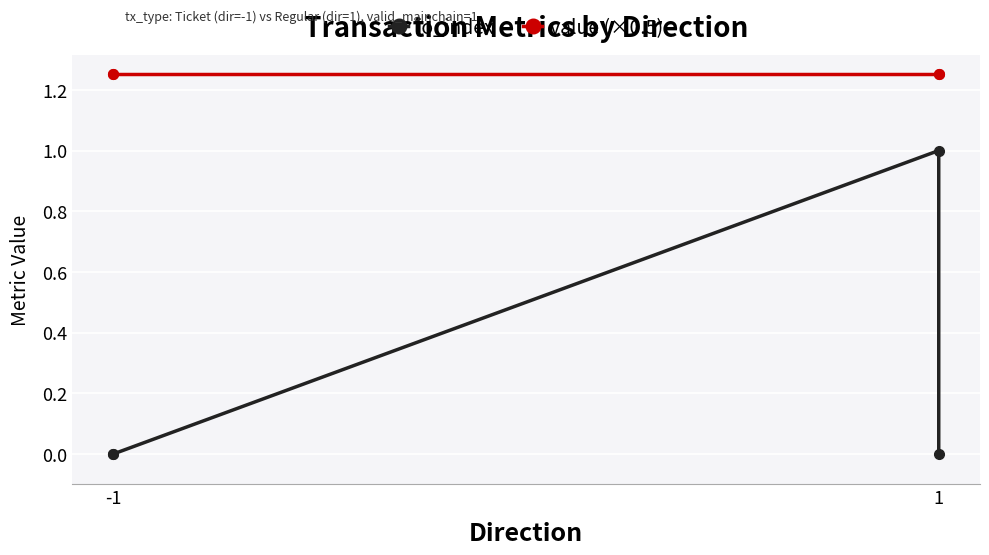

Reading left to right, extract all data points from this chart.

io_index: 0.0	0.0	1.0	0.0
value (×0.5): 1.3	1.3	1.3	1.3